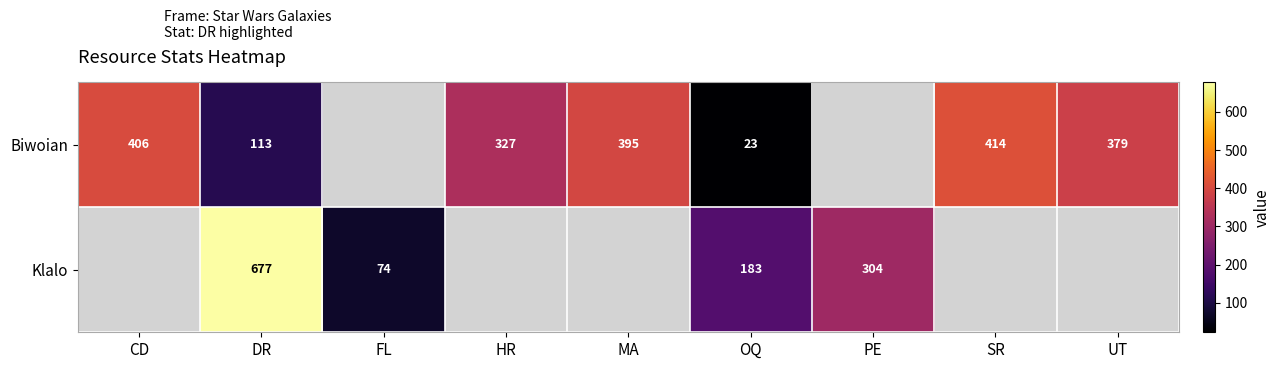

What is the difference between the Biwoian values at DR and UT?

266